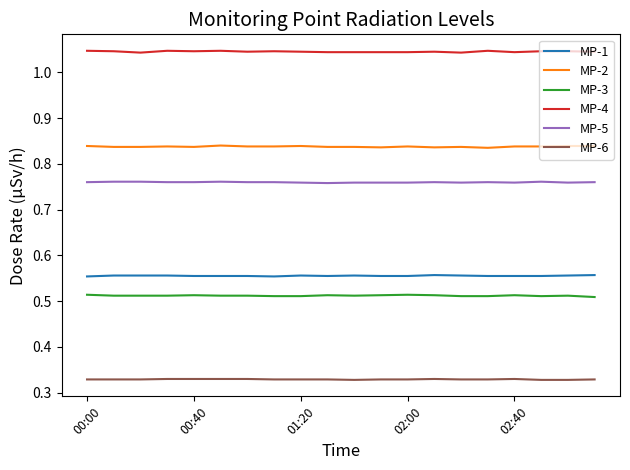

Which series has the largest total across all categories?

MP-4